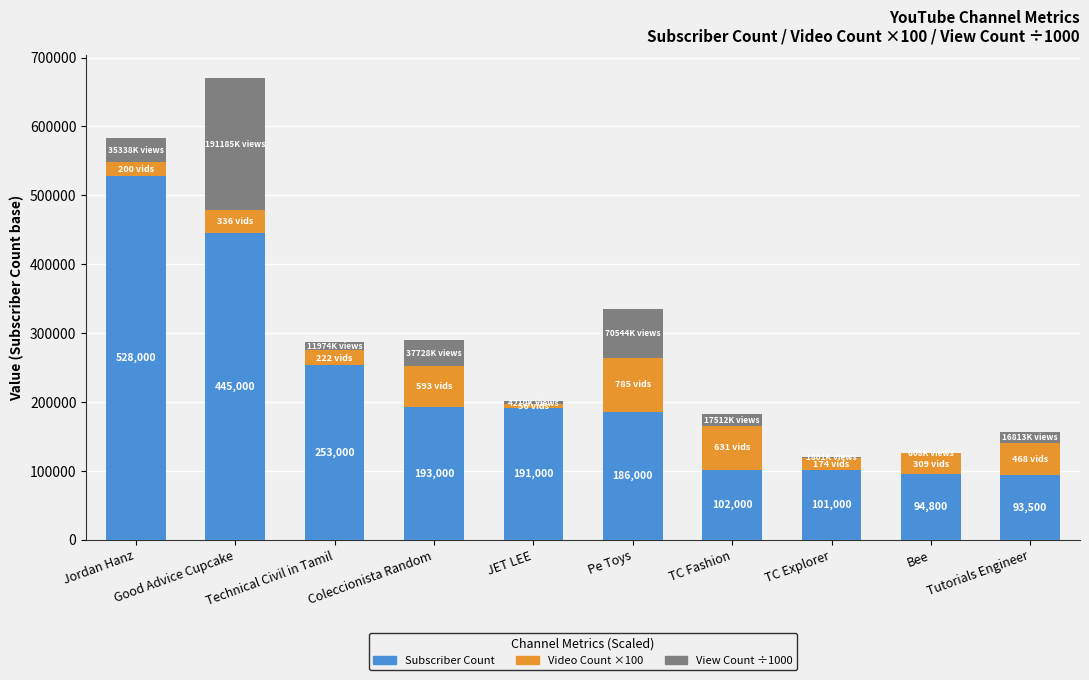

The value of Subscriber Count at Technical Civil in Tamil is 253000.0. True or false?

True